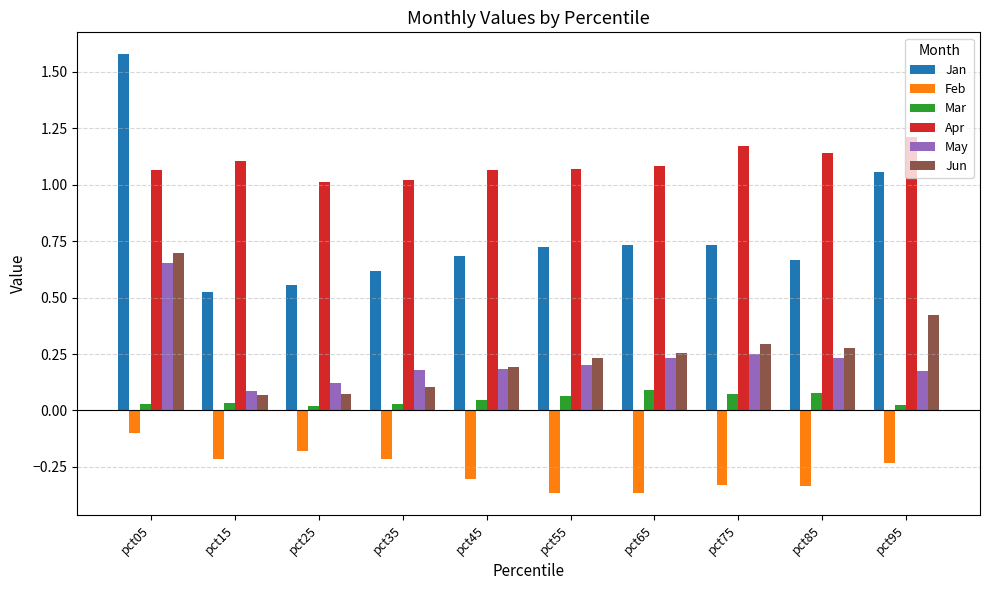

At how many categories does at least one series exceed 0?

10